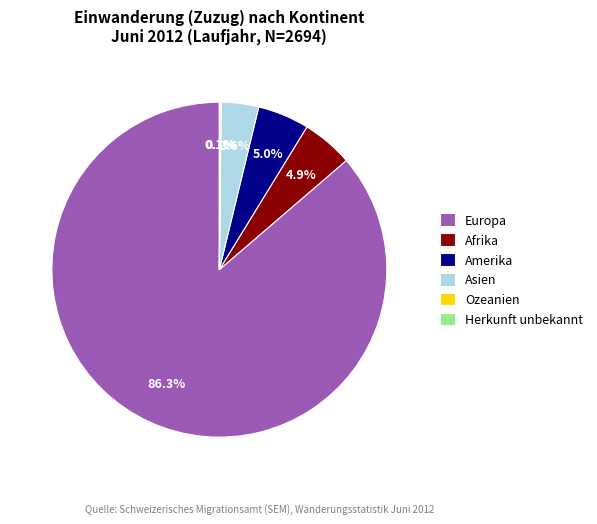

True or false: Amerika accounts for 5% of the total.

True